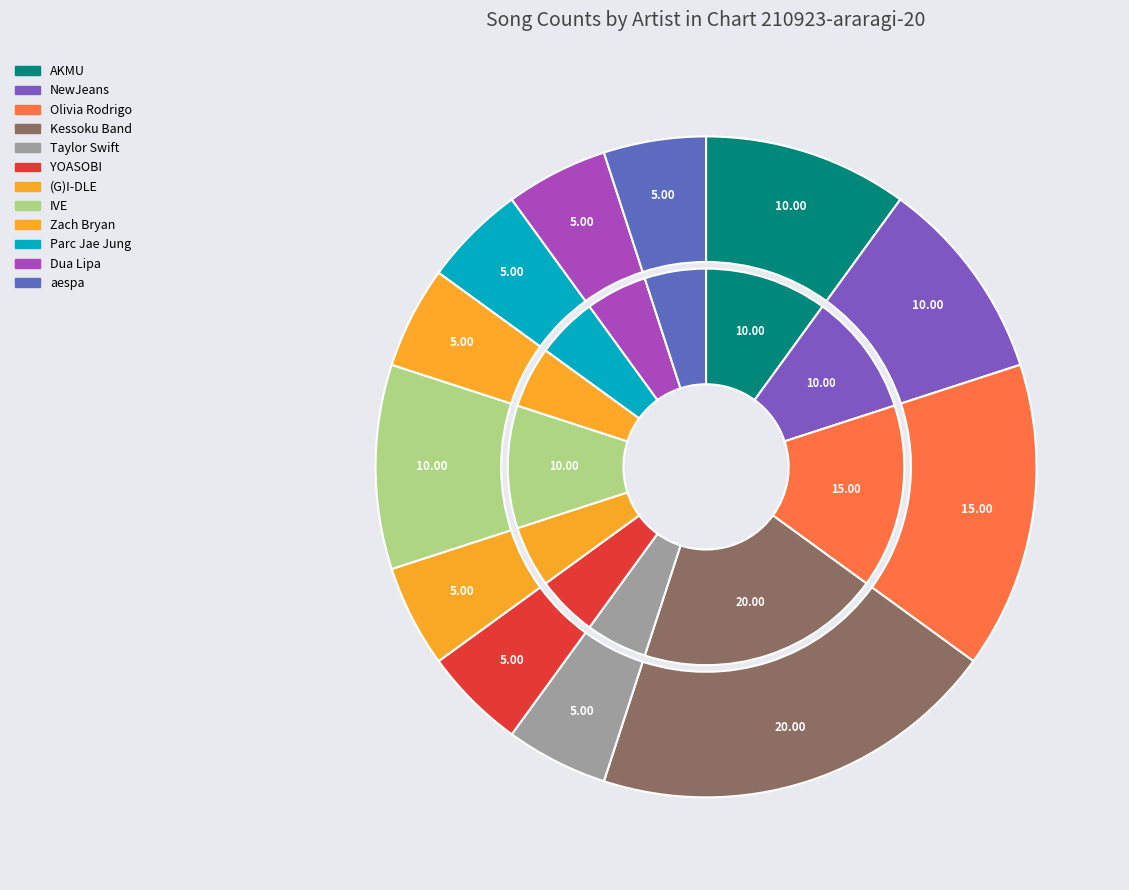

Count the number of slices in the pie.

12